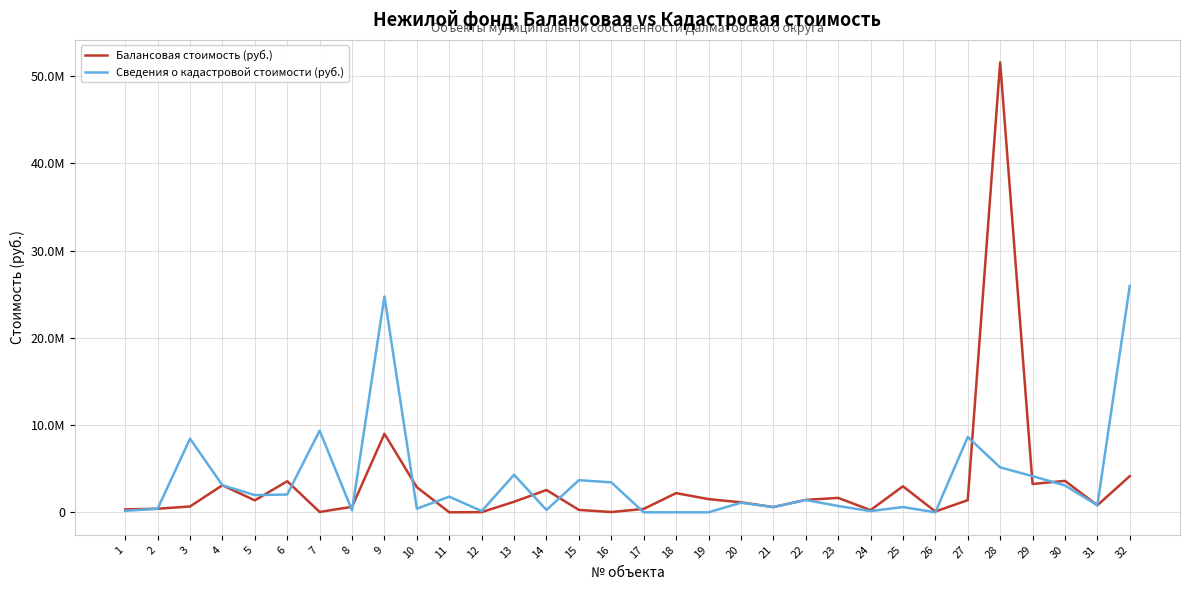

At which label does Сведения о кадастровой стоимости (руб.) first exceed 1408204?

3